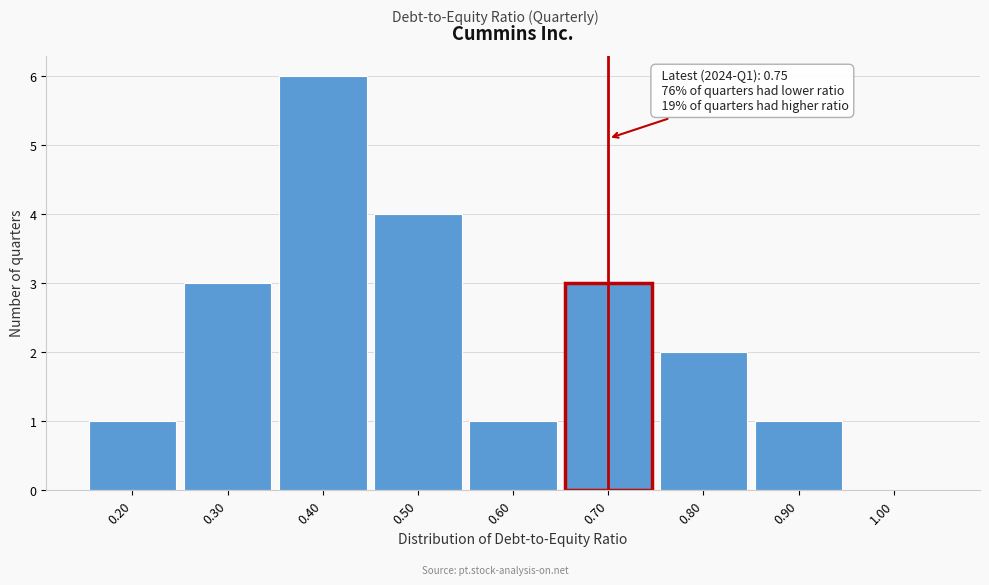

Reading left to right, transcribe all the data shown in this chart.

0.20=1	0.30=3	0.40=6	0.50=4	0.60=1	0.70=3	0.80=2	0.90=1	1.00=0